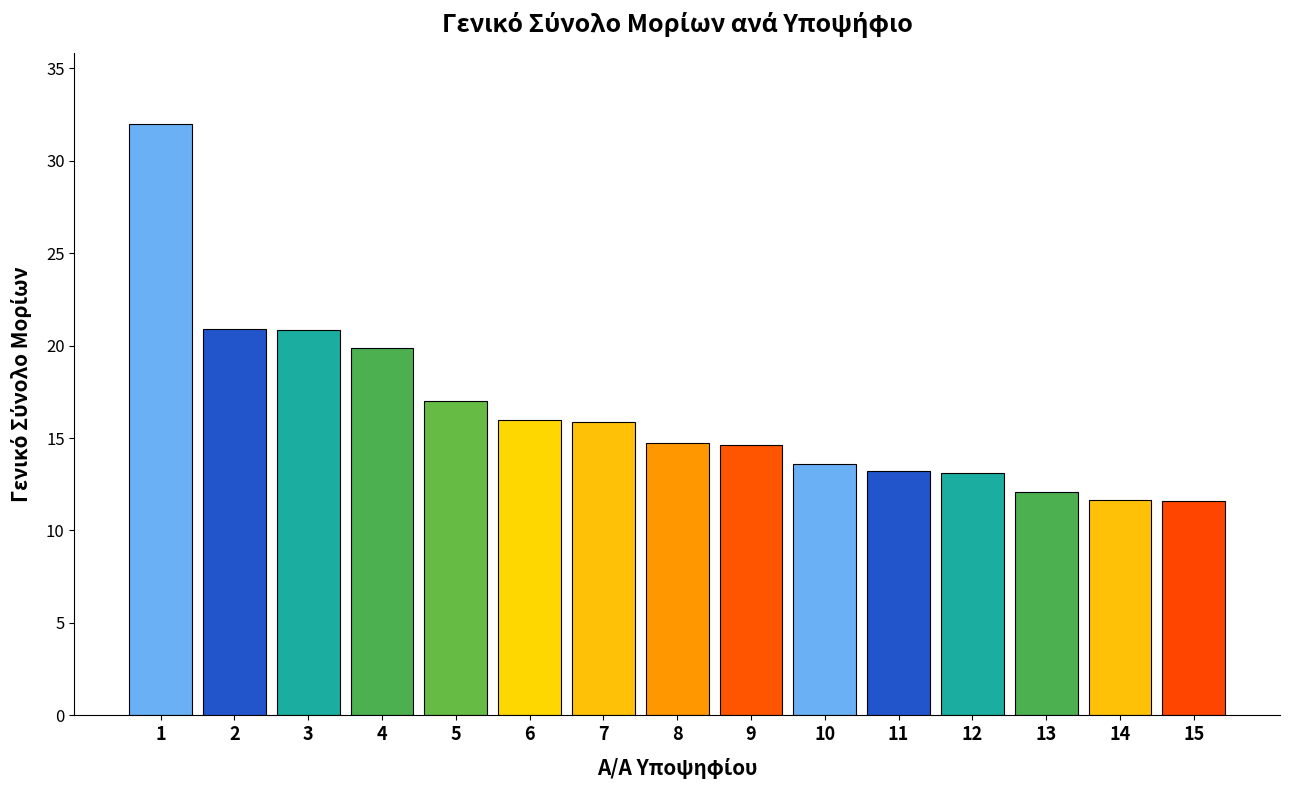

Are the bars grouped side by side (vs. stacked)?

No